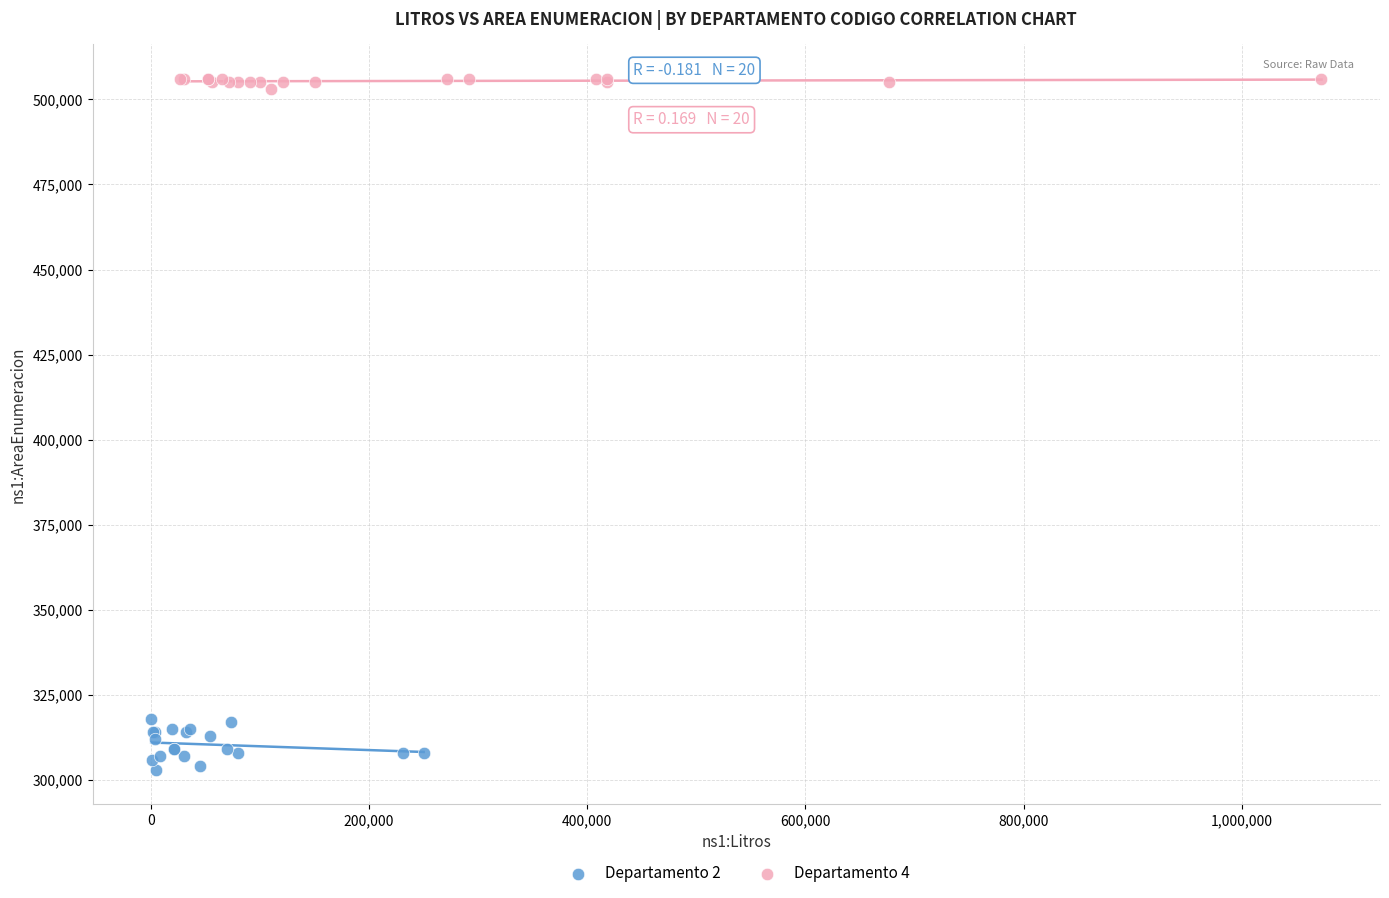

Which series has the largest Y range (max minus min)?

Departamento 2